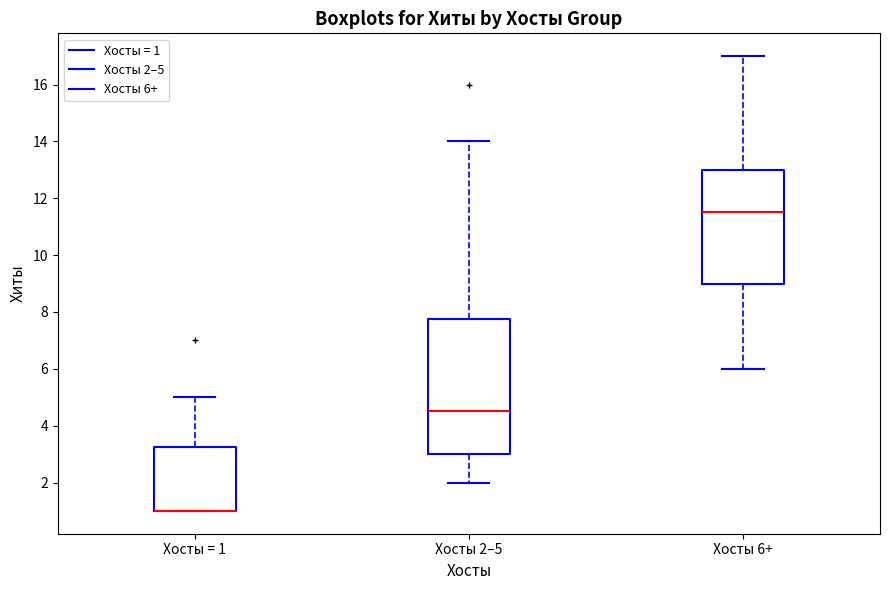

Reading left to right, read every box against the y-axis: the position of its median line, the range the box covers, and the ends of its whiskers. The values are not printed on the chart, so give them approximately, as read against the axis.

Хосты = 1: median 1.0 (drawn on the box's lower edge), box 1.0 to 3.2, whiskers 1.0 to 5.0
Хосты 2–5: median 4.6, box 3.0 to 7.8, whiskers 2.0 to 14.0
Хосты 6+: median 11.6, box 9.0 to 13.0, whiskers 6.0 to 17.0